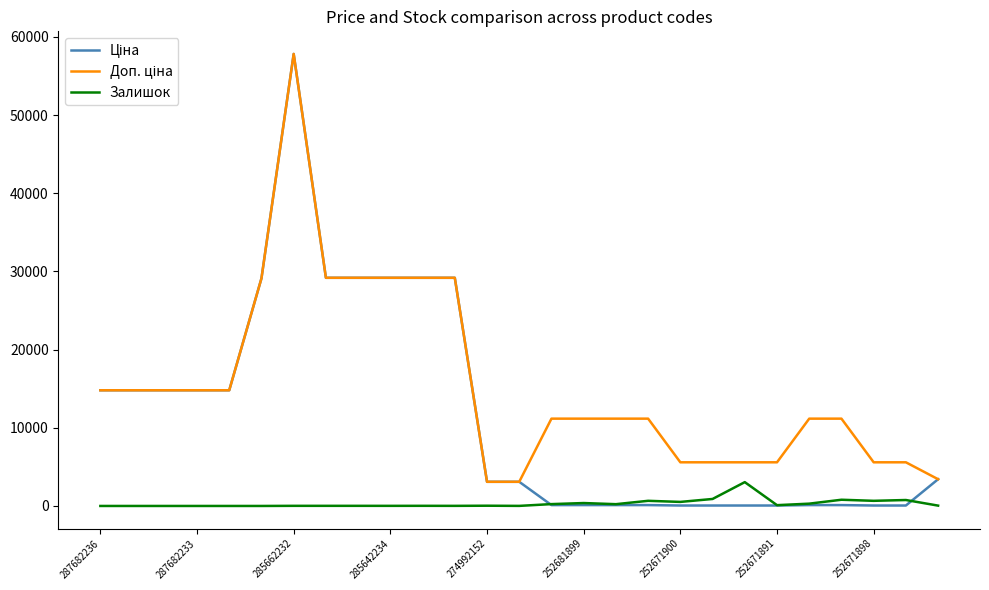

Count the number of categories in the chart.

27